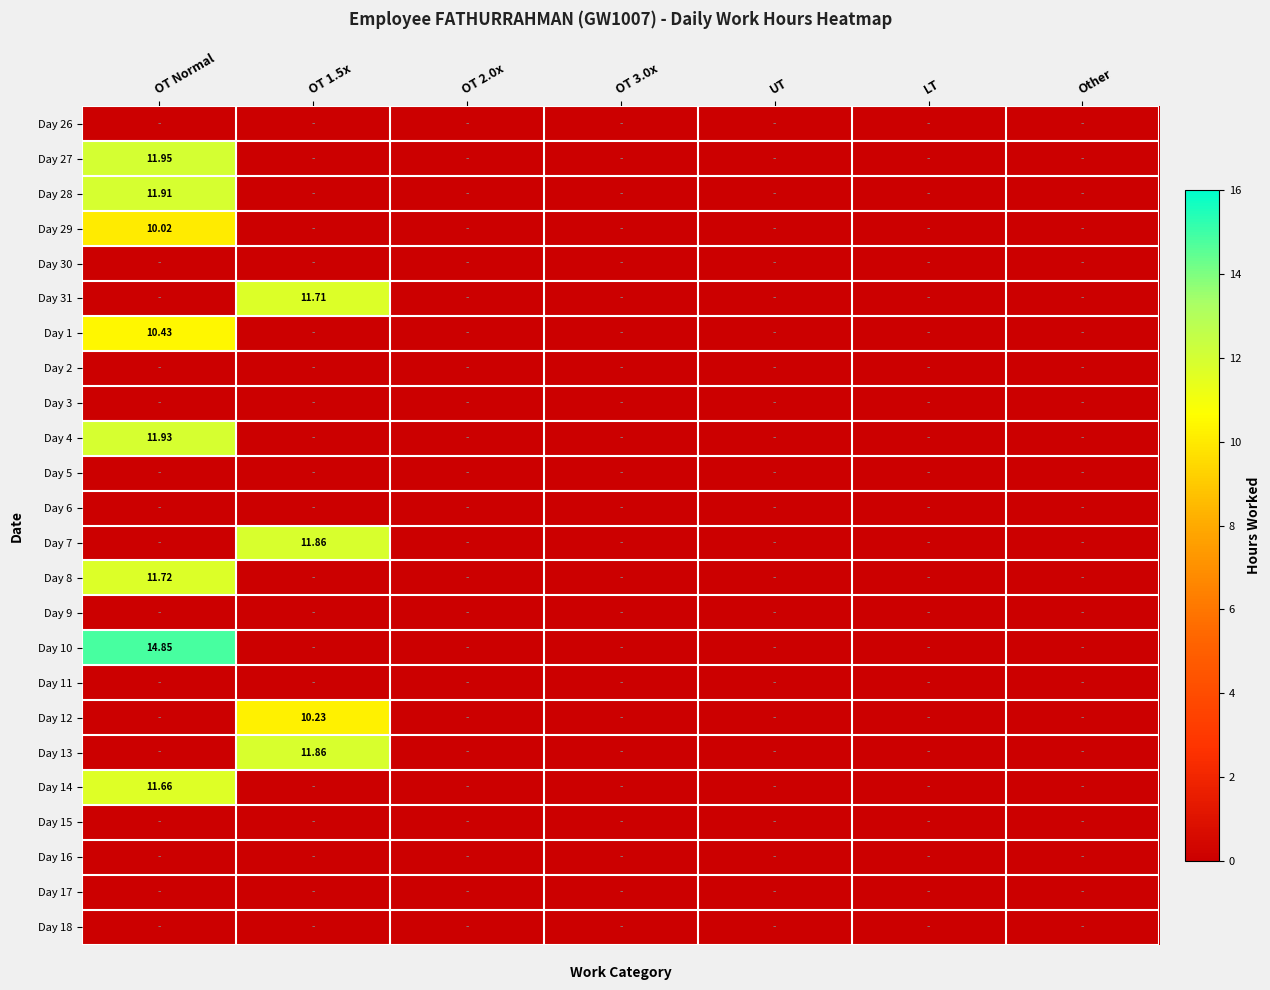

At which category is the sum across all series the highest?

OT Normal